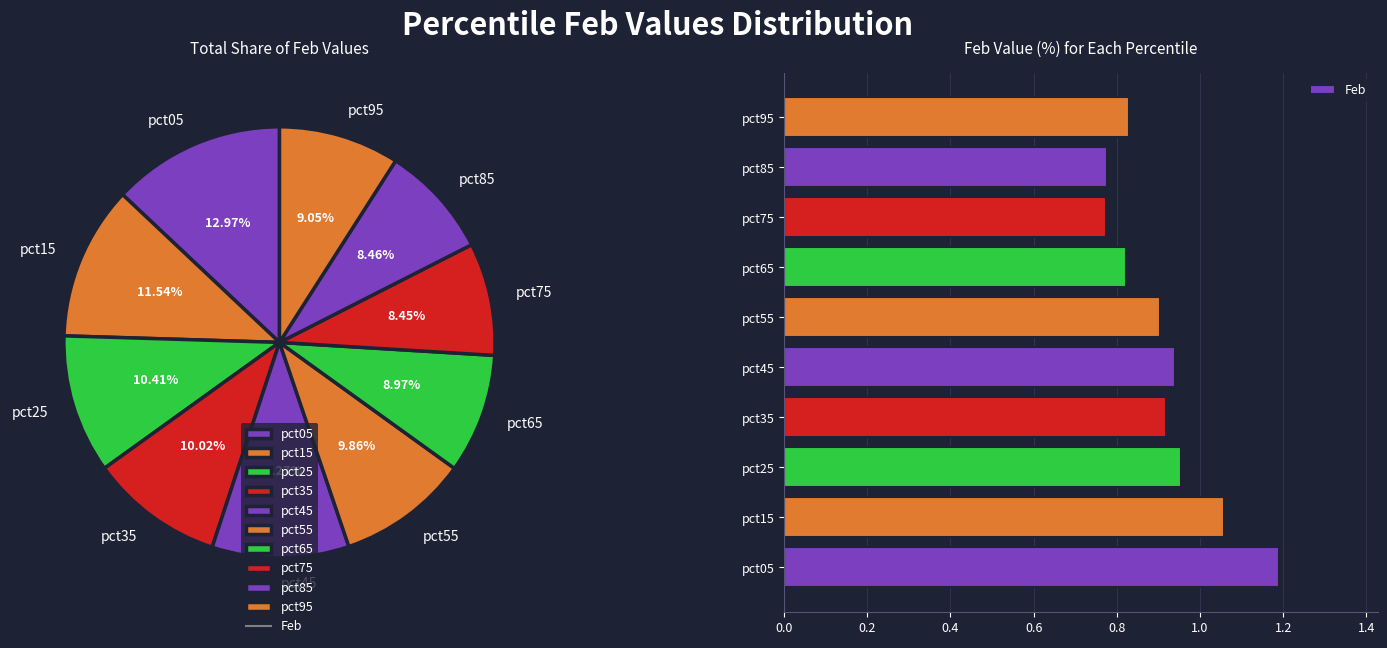

What is the ratio of the value at pct35 to the value at pct15?

0.9